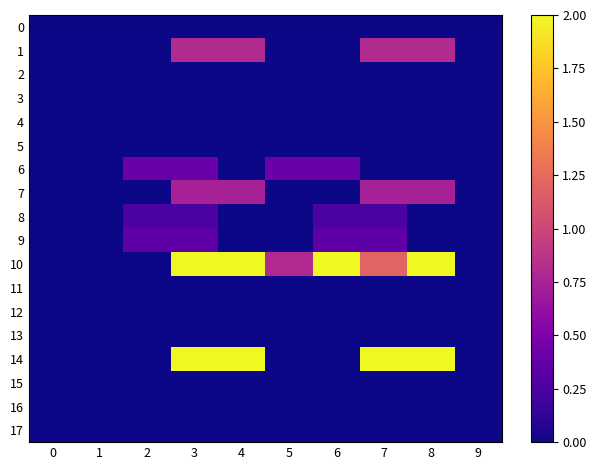

How many series are shown in this chart?

18